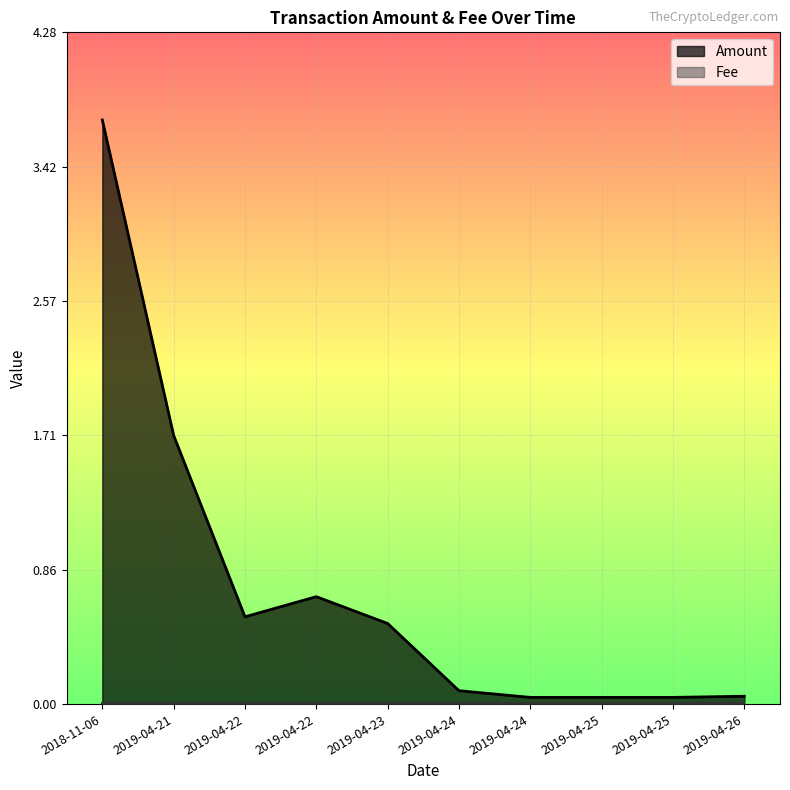

Which label corresponds to the smallest value in the chart?

2019-04-24